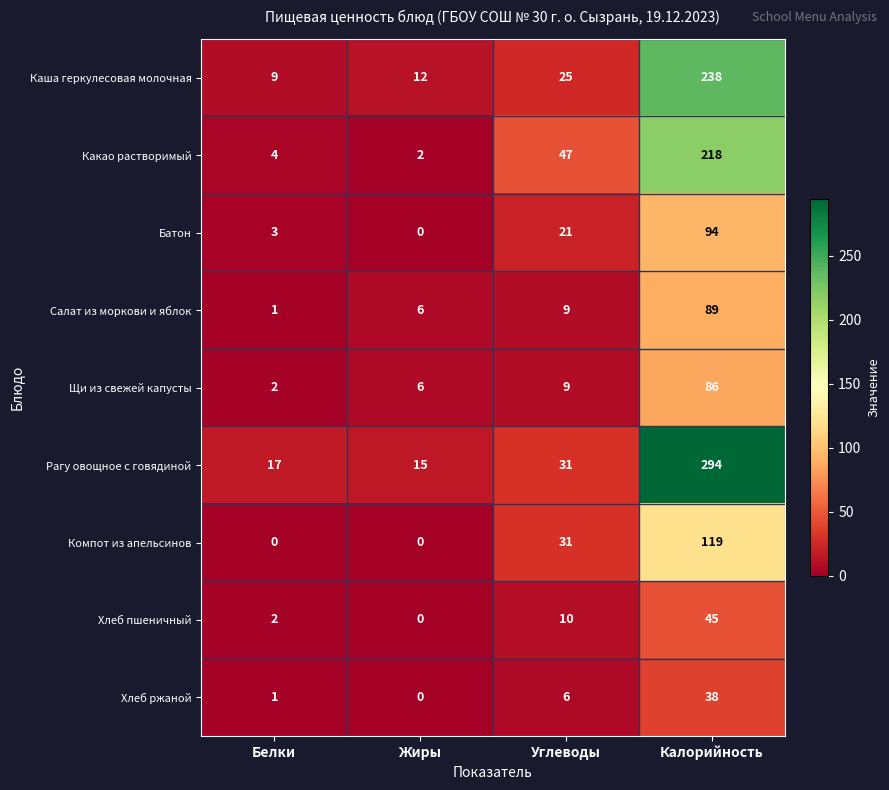

What is the maximum value shown in the chart?

294